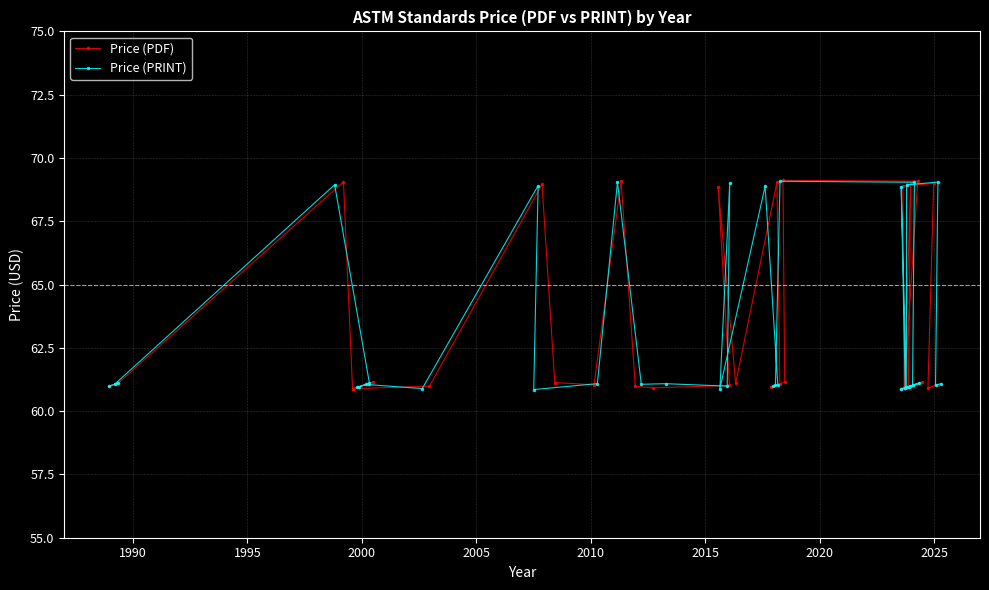

What is the highest value of the Price (PDF) series?

69.1